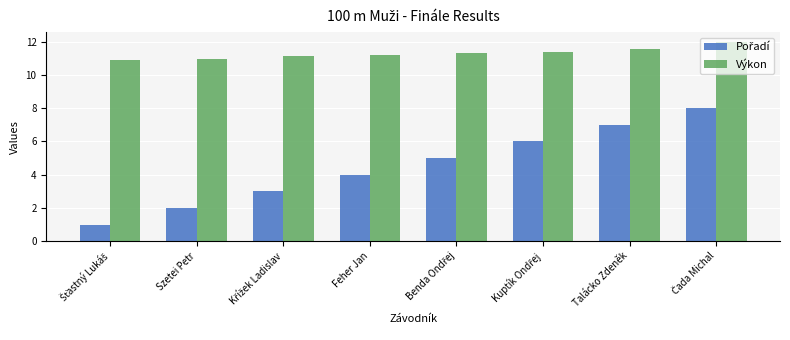

What is the sum of all Výkon values?

90.2